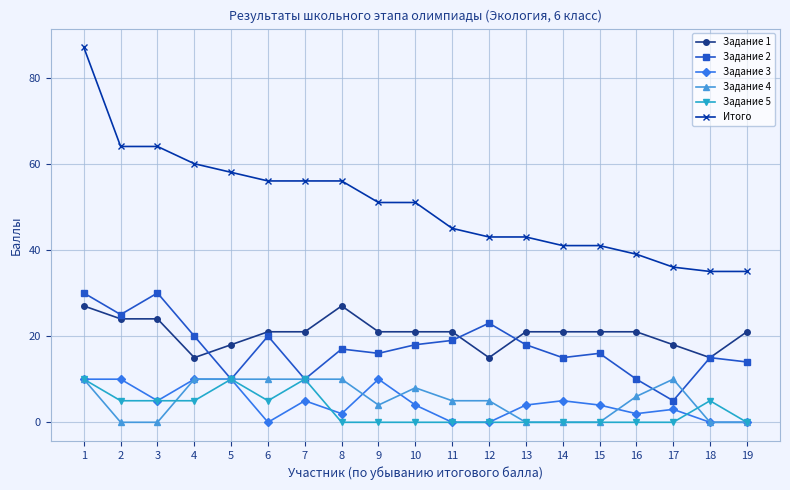

Which series has the largest total across all categories?

Итого